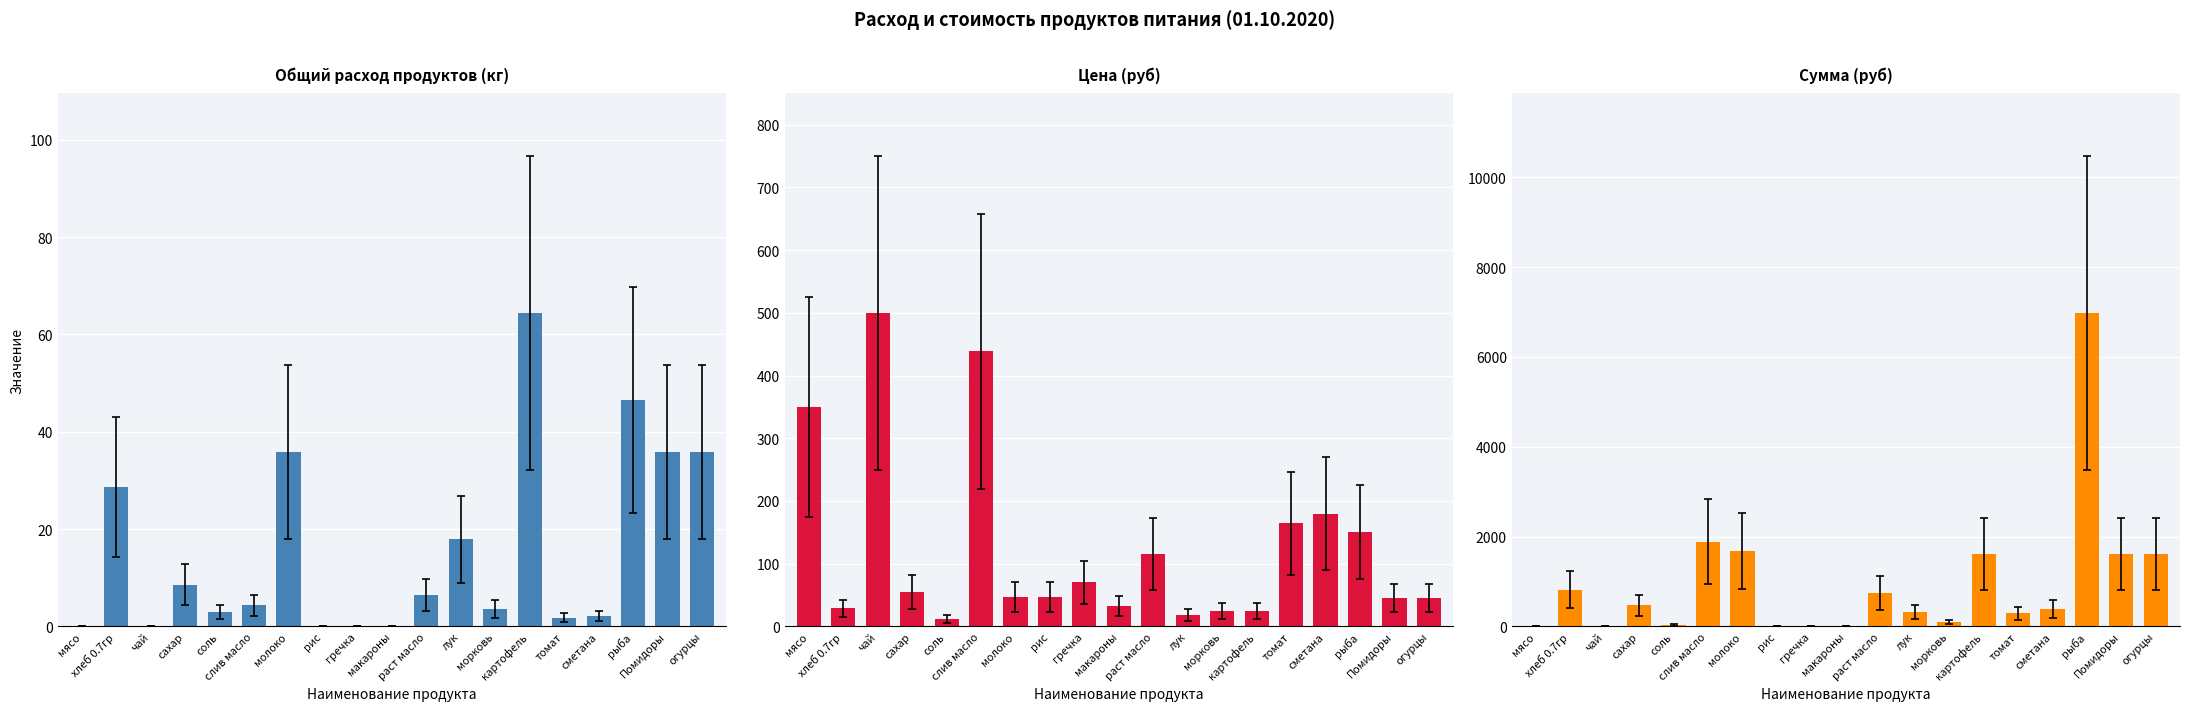

At Помидоры, list the series in order from largest to smallest.

Сумма (руб), Цена (руб), Общий расход продуктов (кг)